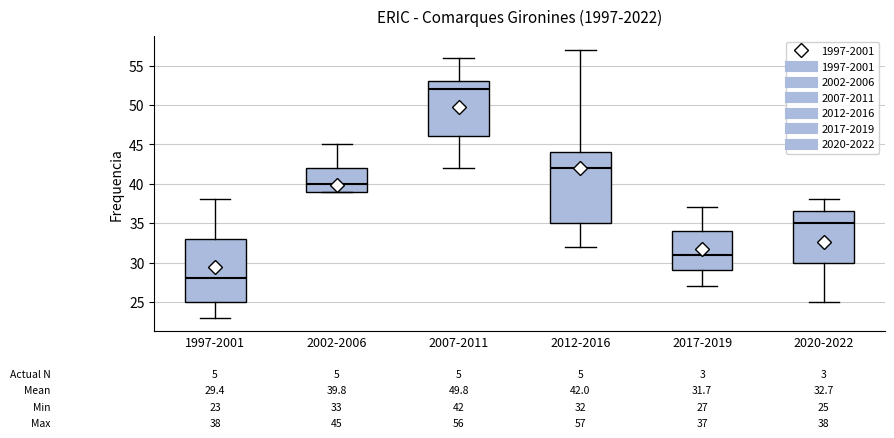

Comparing the boxes themselves (not the whiskers), which one is the tallest?

2012-2016